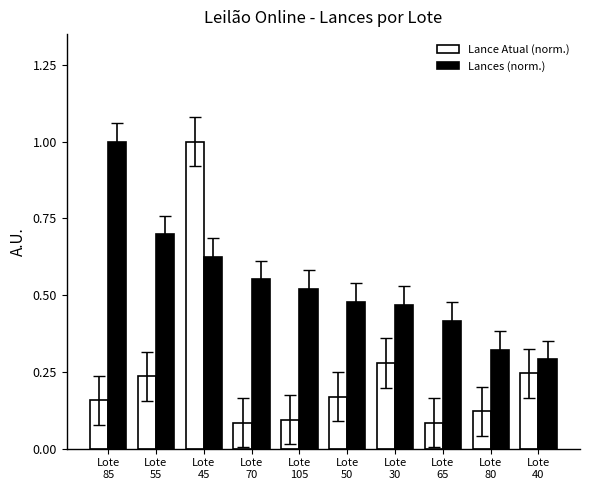

What is the total value across all series at Lote
55?

0.9